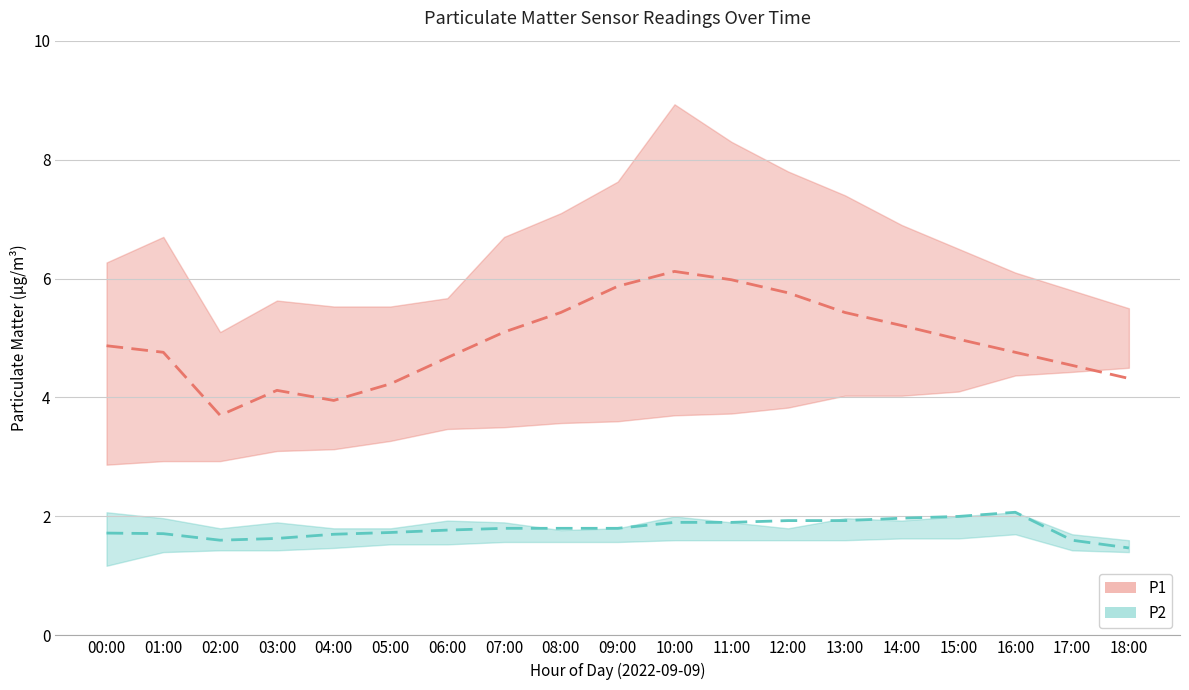

The P1_upper series shows 13.1 at 11:00. True or false?

False